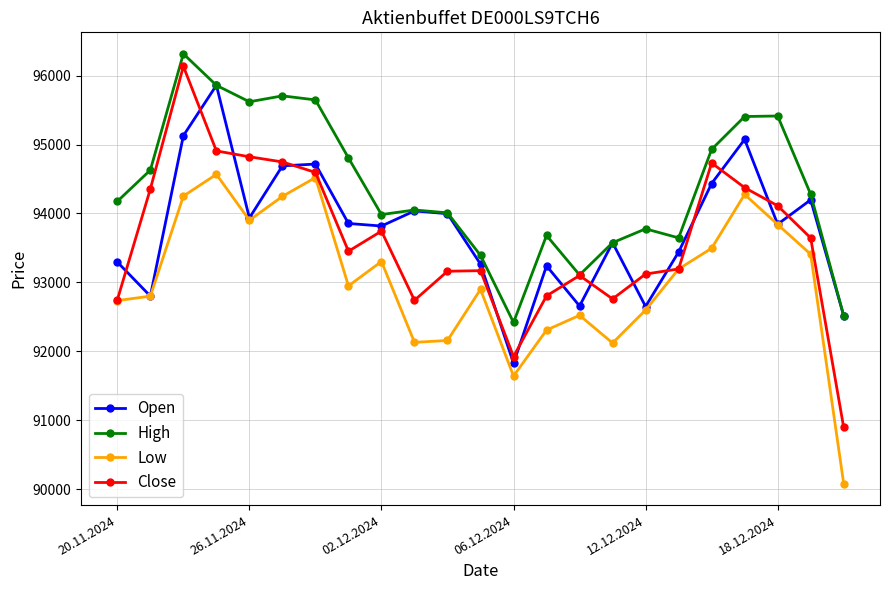

What is the value of the High point at the 10th from the left?

94050